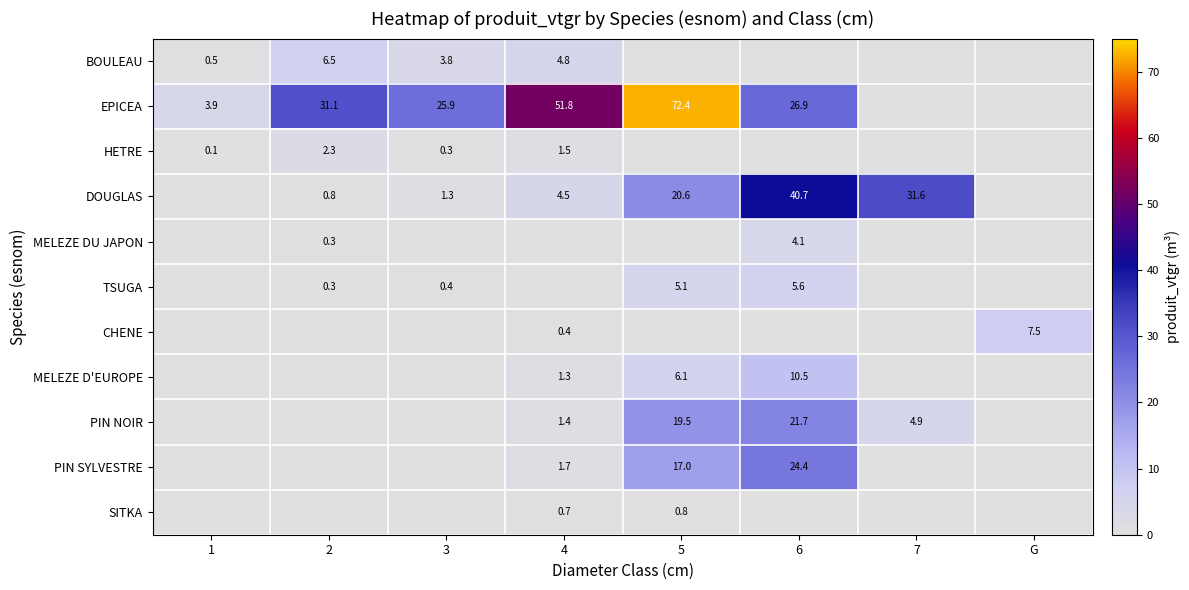

The value of SITKA at 5 is 0.8. True or false?

True